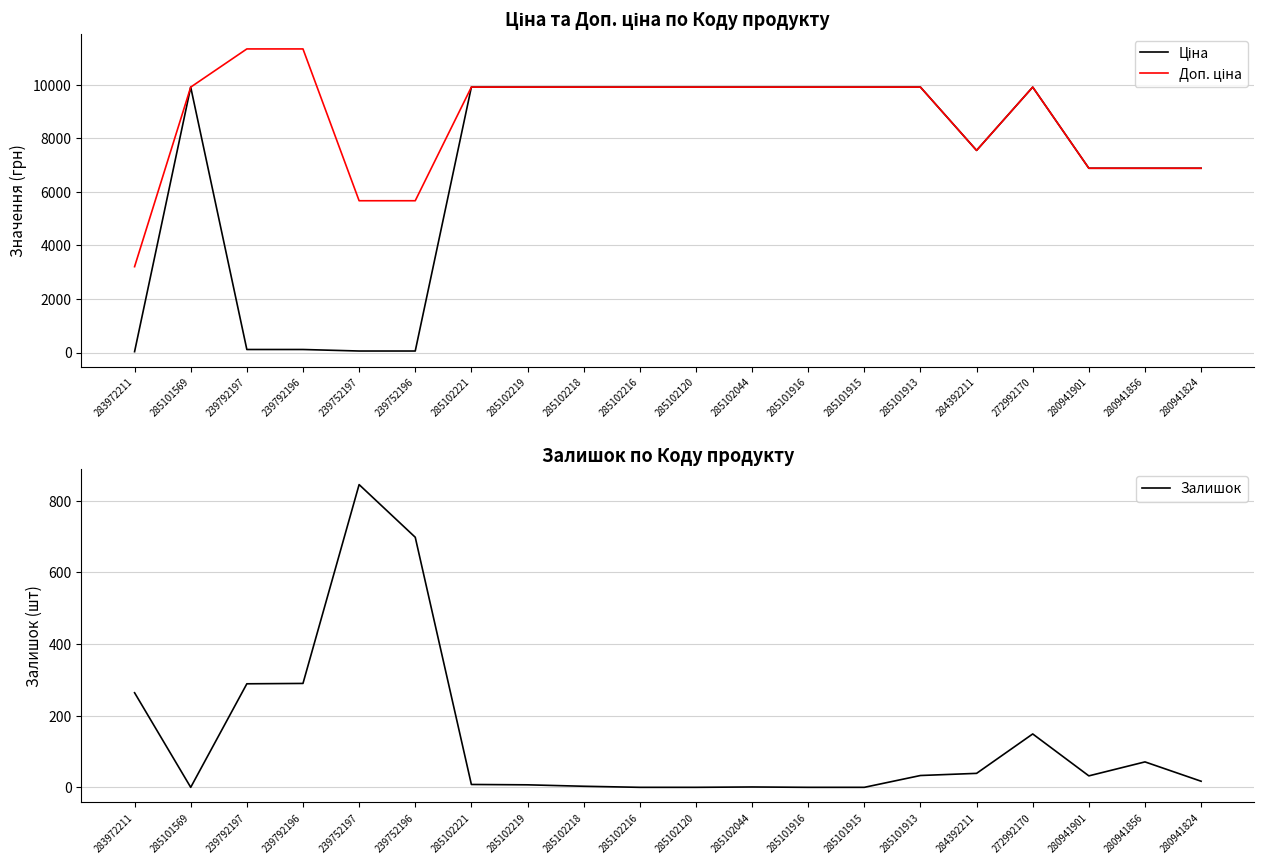

At which category does Залишок reach its first local valley?

285101569